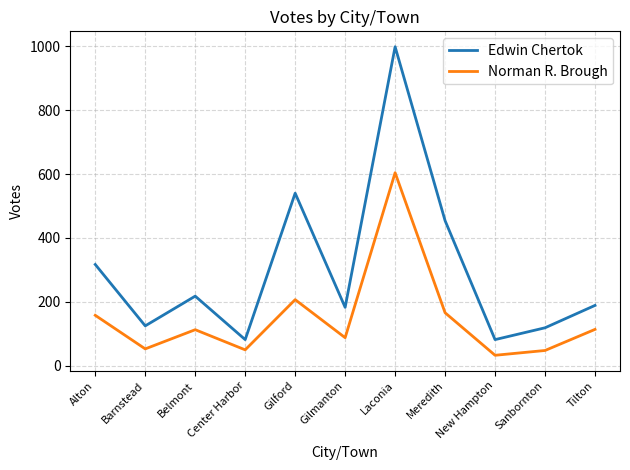

The value of Edwin Chertok at Barnstead is 125. True or false?

True